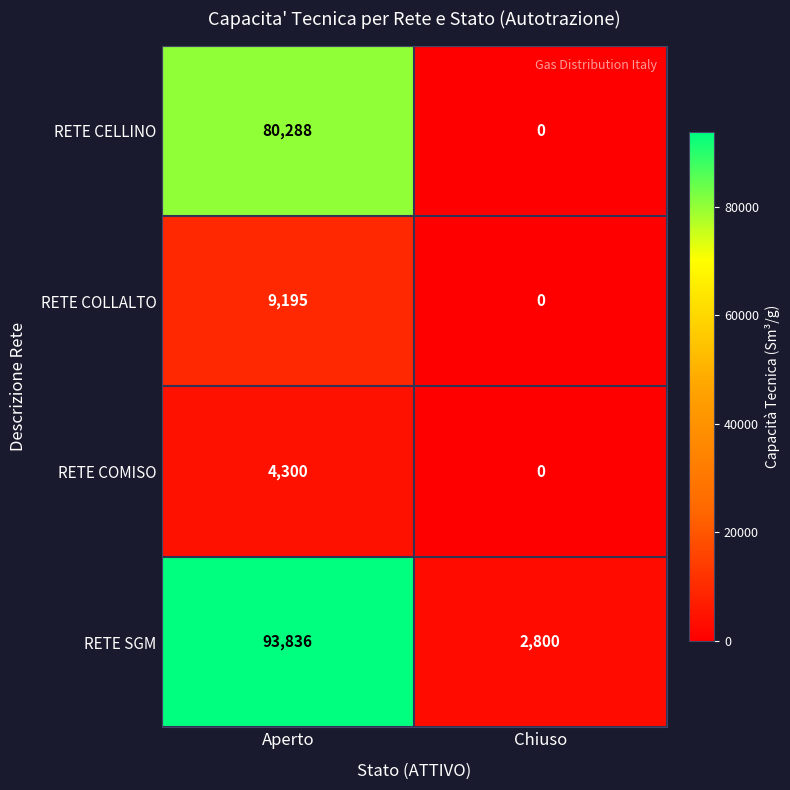

Which series changed the most between Aperto and Chiuso?

RETE SGM